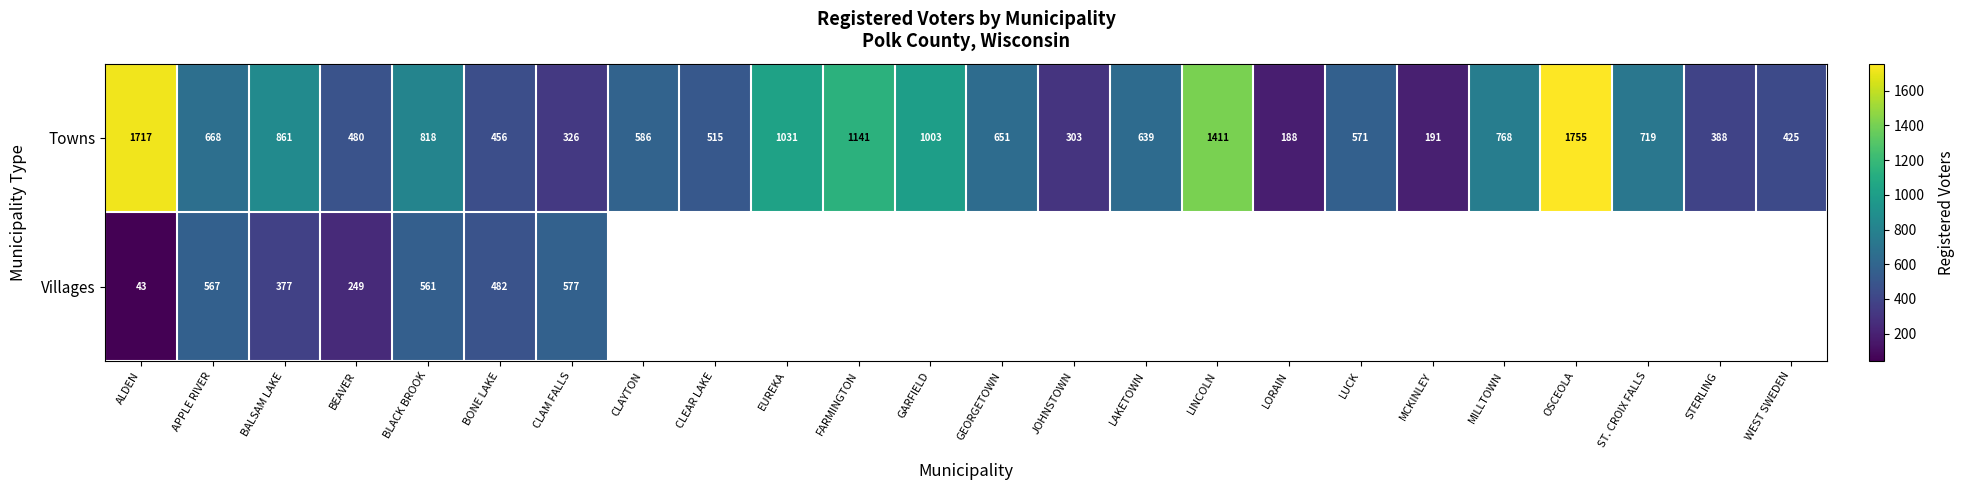

What is the spread (max minus min) of values at CLAM FALLS?

251